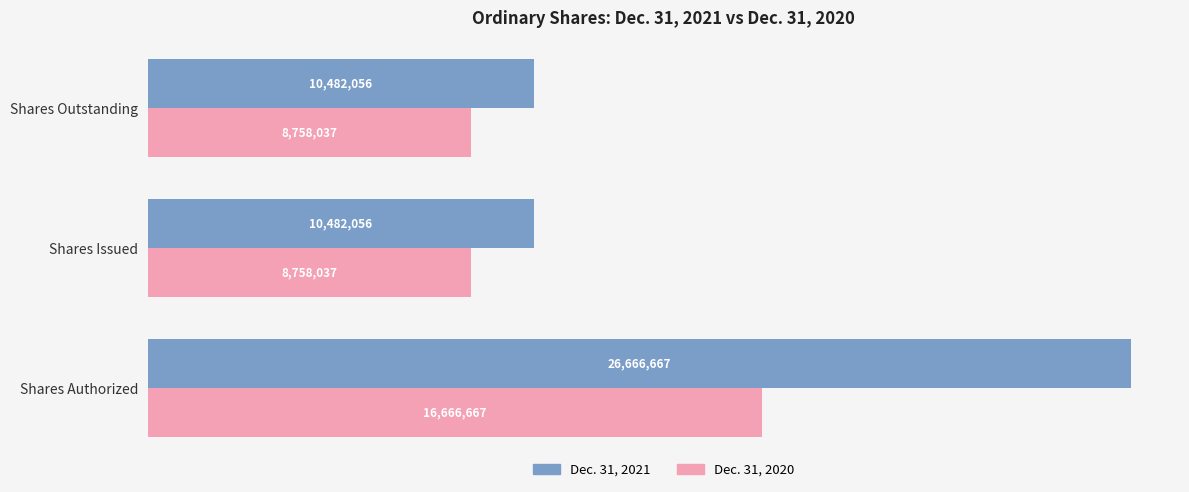

What are all the series names shown in the legend?

Dec. 31, 2021, Dec. 31, 2020